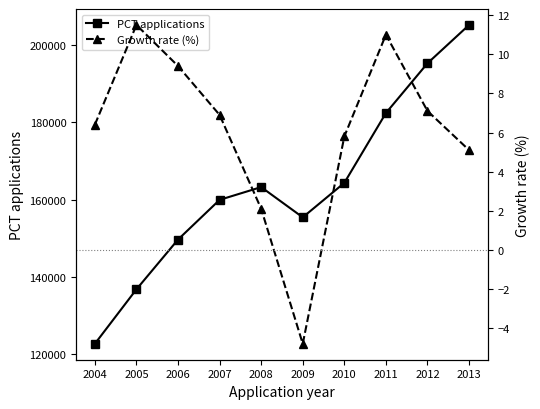

At which category is the sum across all series the highest?

2013